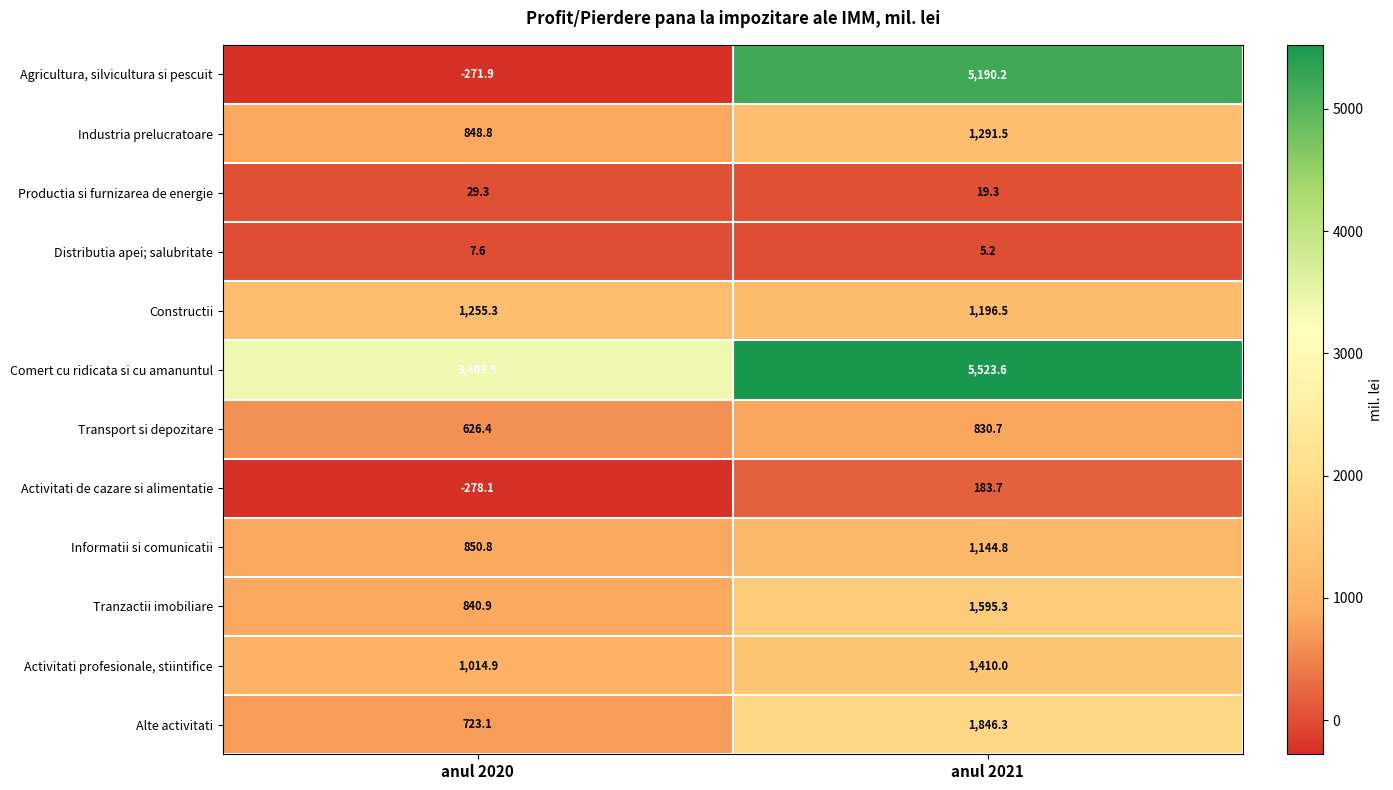

Reading left to right, transcribe all the data shown in this chart.

Agricultura, silvicultura si pescuit: -271.9	5190.2
Industria prelucratoare: 848.8	1291.5
Productia si furnizarea de energie: 29.3	19.3
Distributia apei; salubritate: 7.6	5.2
Constructii: 1255.3	1196.5
Comert cu ridicata si cu amanuntul: 3403.9	5523.6
Transport si depozitare: 626.4	830.7
Activitati de cazare si alimentatie: -278.1	183.7
Informatii si comunicatii: 850.8	1144.8
Tranzactii imobiliare: 840.9	1595.3
Activitati profesionale, stiintifice: 1014.9	1410.0
Alte activitati: 723.1	1846.3